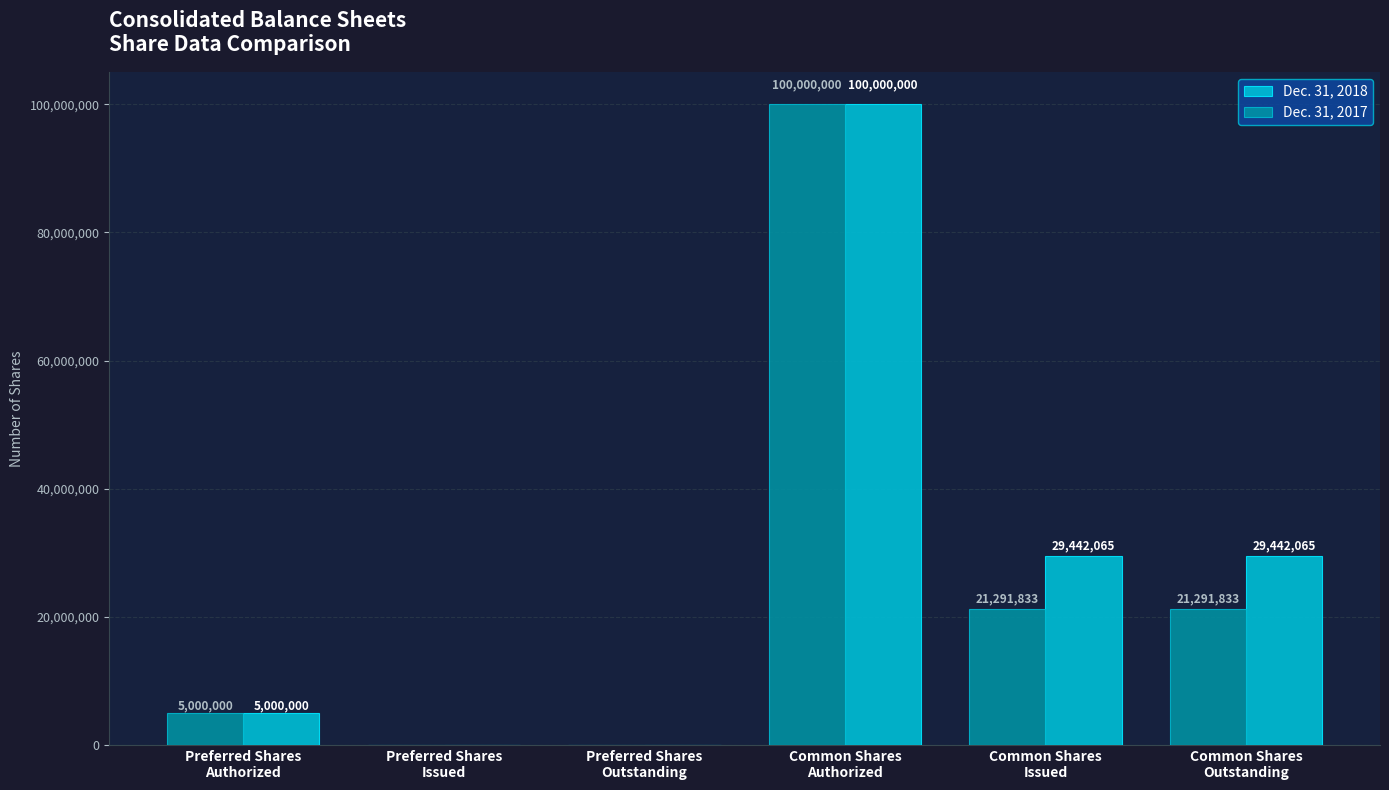

What is the approximate value of Dec. 31, 2017 at Common Shares
Outstanding?

21291833